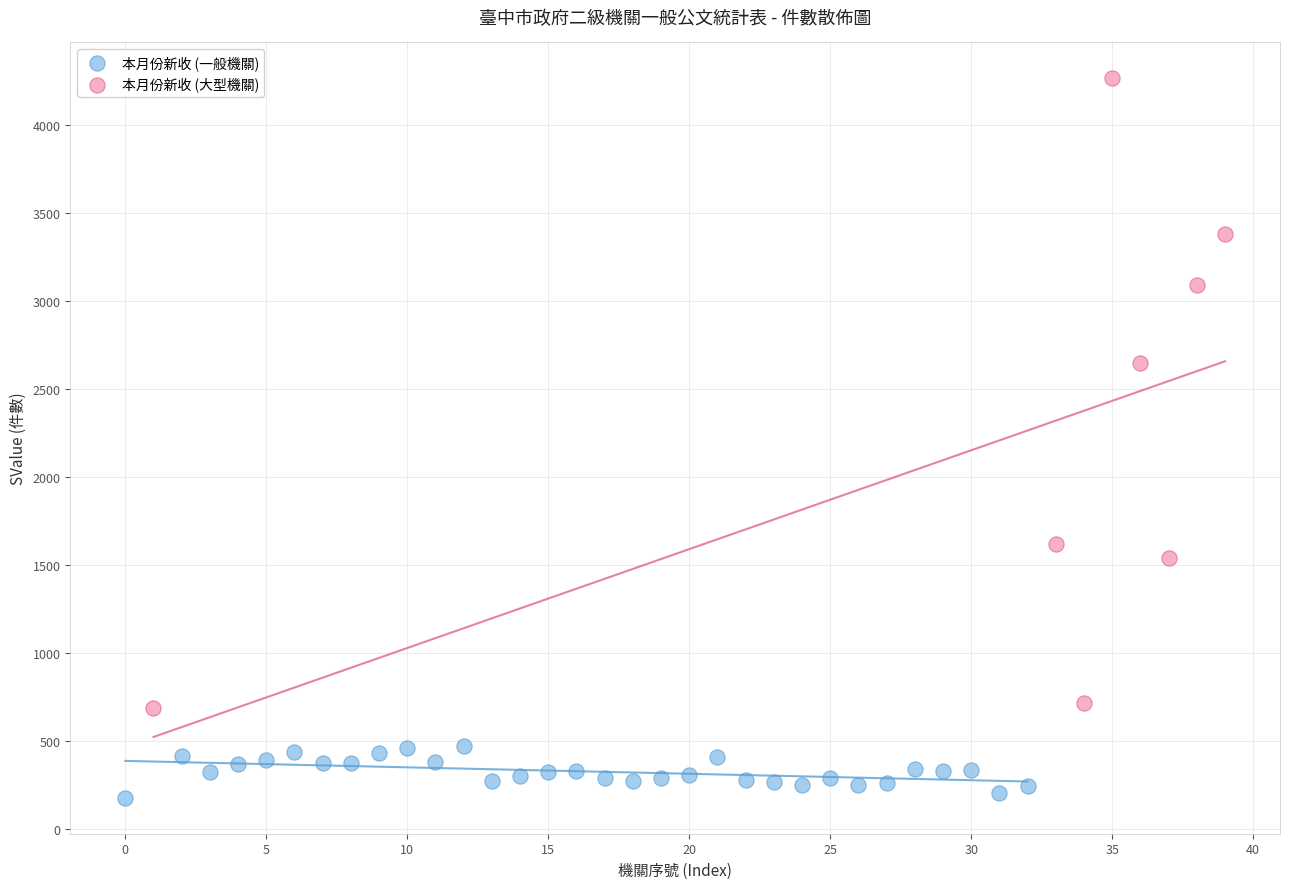

Which series has the widest spread of Y values?

本月份新收 (大型機關)